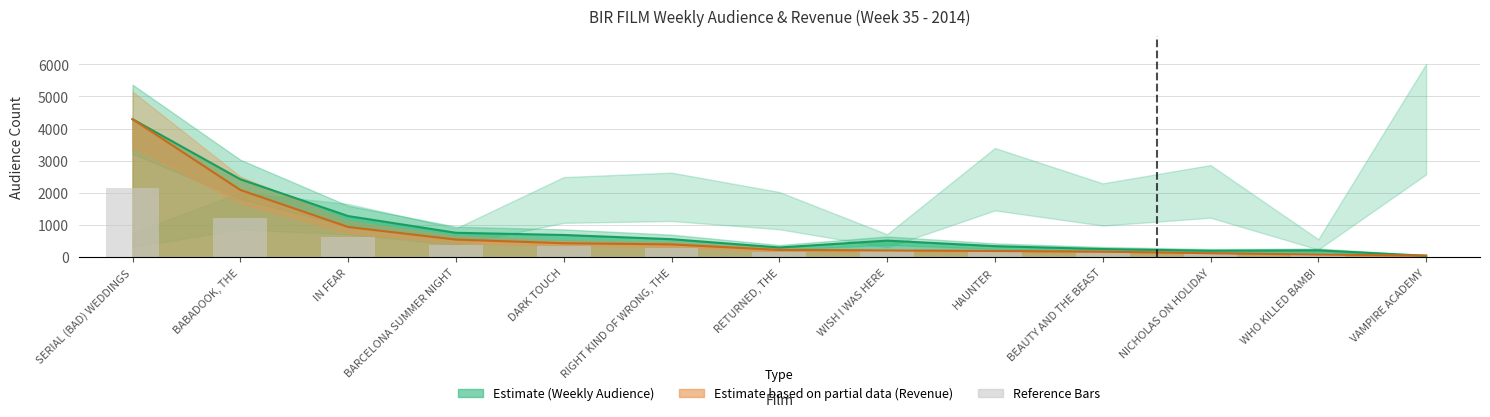

The chart shows a value of 2146.5 at SERIAL (BAD) WEDDINGS. True or false?

True